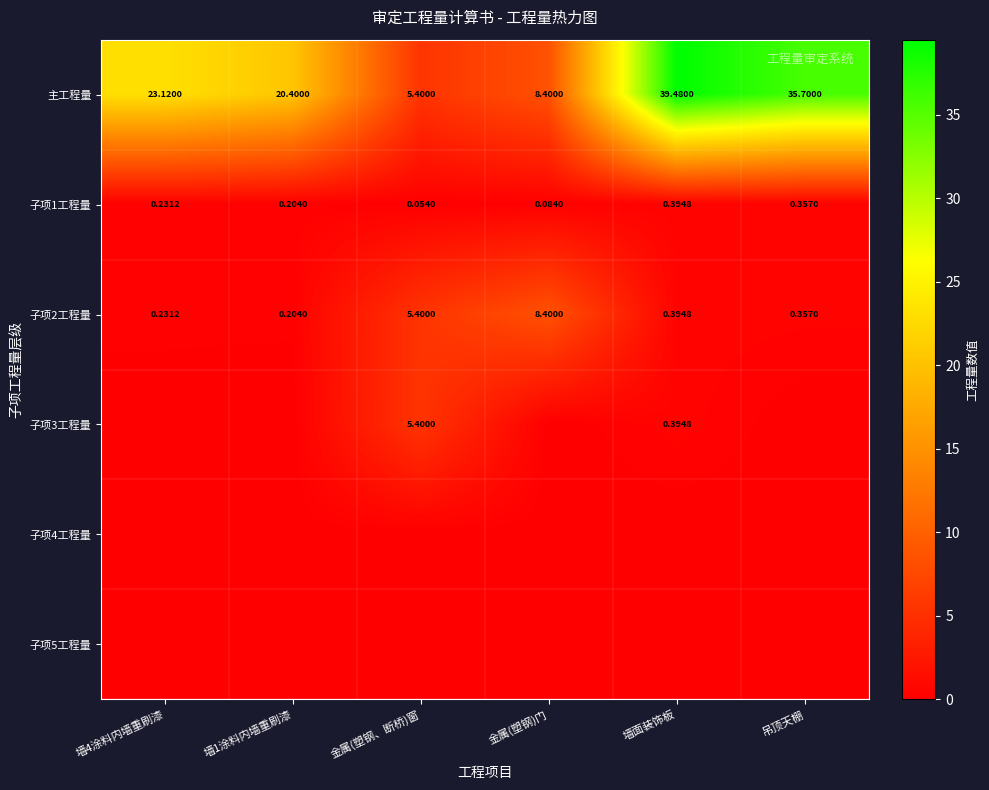

At which label is 子项1工程量 closest to 0?

金属(塑钢、断桥)窗